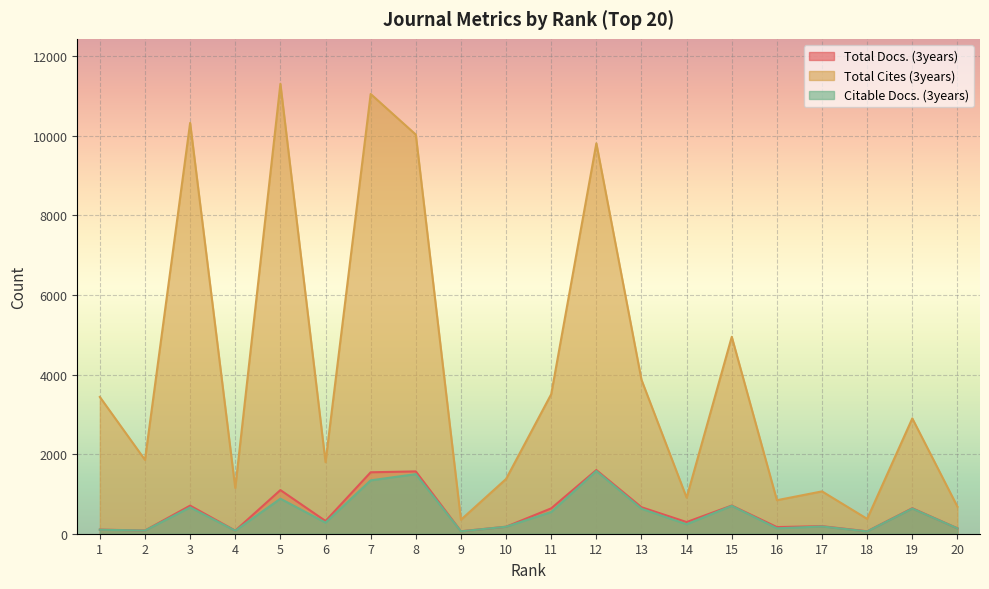

What is the sum of the Total Docs. (3years) values at 9 and 16?

229